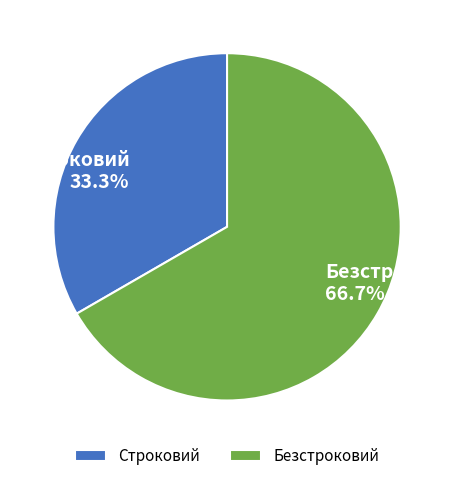

How many slices are in this pie chart?

2